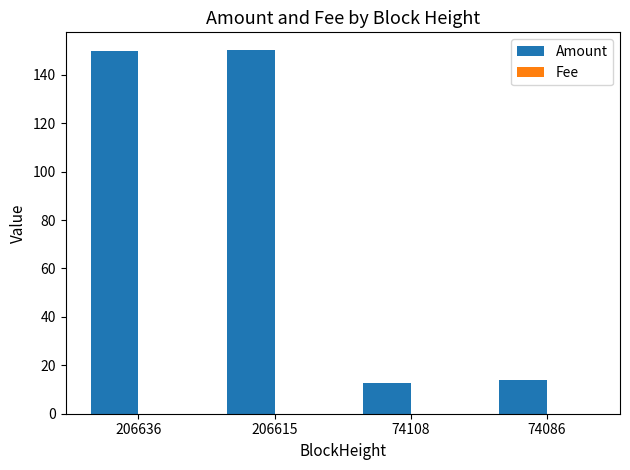

Which series changed the most between 206636 and 74108?

Amount